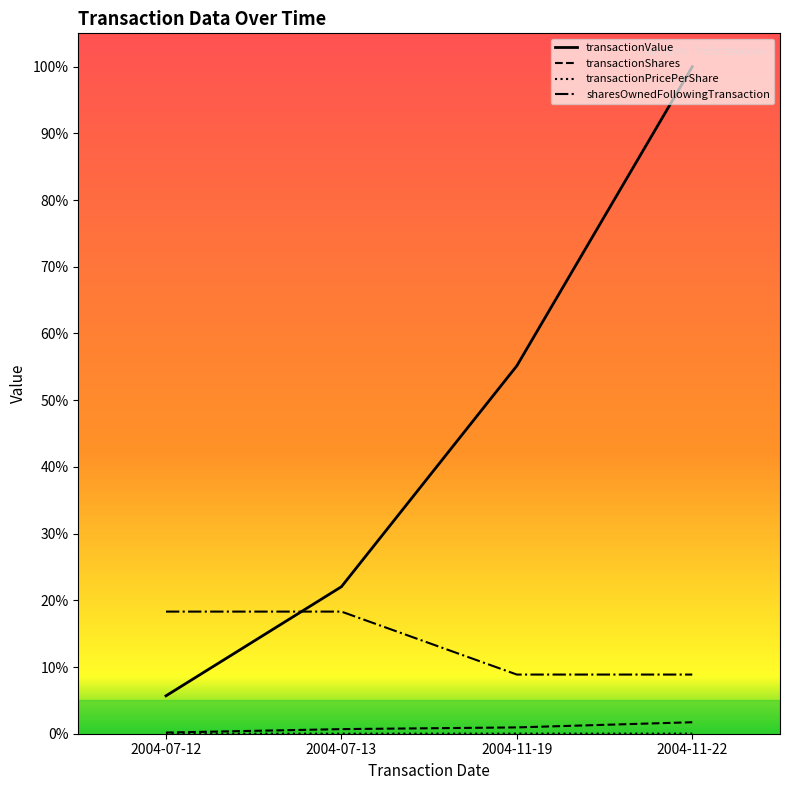

At how many categories does at least one series exceed 2?

4